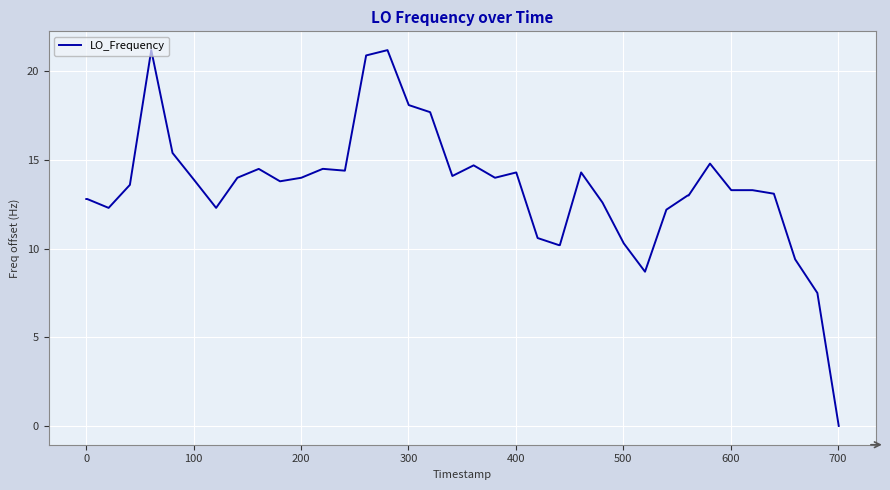

What is the difference between the maximum and minimum values?

21.2